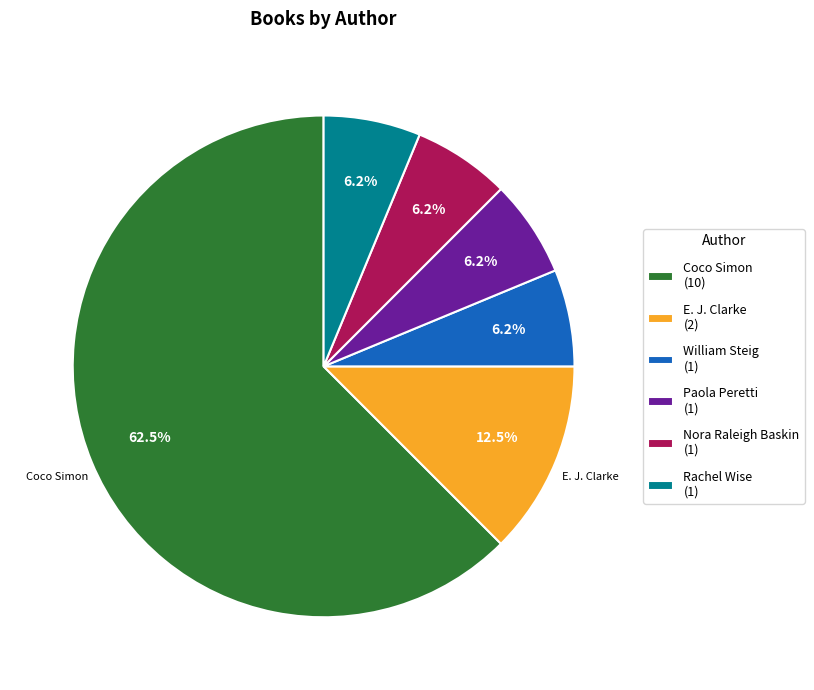

Do Coco Simon (10) and Nora Raleigh Baskin (1) together represent more than half of the pie?

Yes